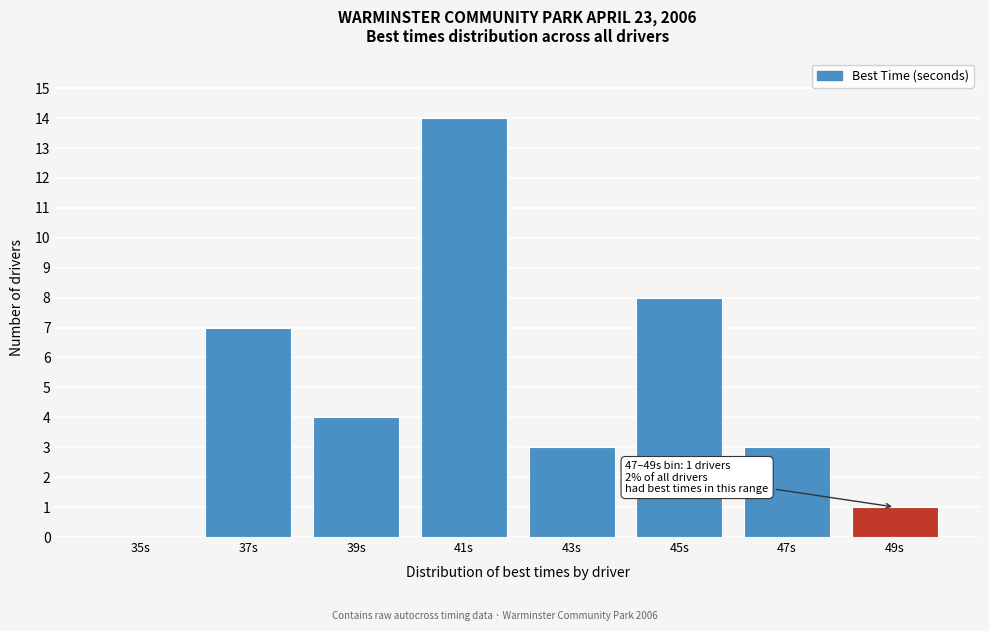

Reading left to right, list all the values displayed in this chart.

35s=0	37s=7	39s=4	41s=14	43s=3	45s=8	47s=3	49s=1